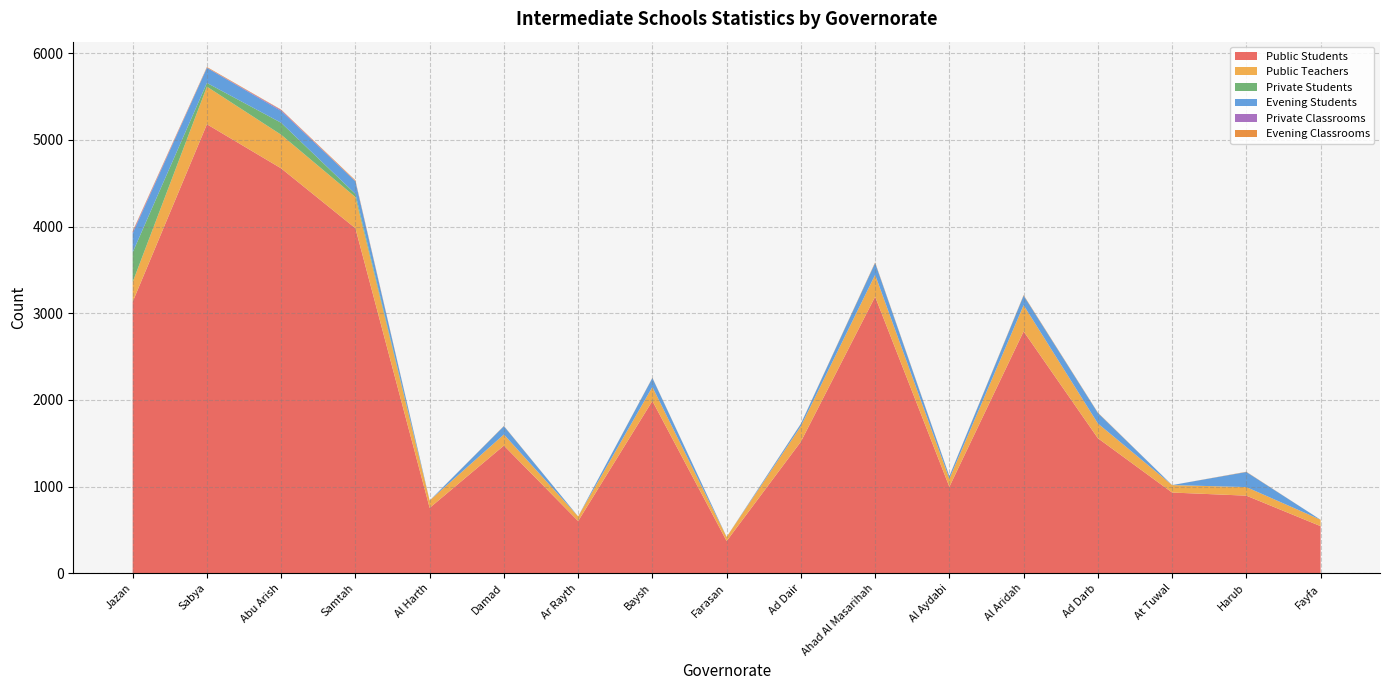

Reading left to right, what are all the values shown in this chart?

Public Students: 3132	5181	4672	3981	754	1473	602	1988	371	1518	3191	997	2791	1558	931	895	543
Public Teachers: 228	434	388	360	85	128	54	162	48	179	253	93	302	170	86	99	74
Private Students: 343	43	138	36	0	0	0	0	0	0	0	0	0	0	0	0	0
Evening Students: 218	174	136	145	0	96	0	103	0	27	137	29	111	122	0	174	0
Private Classrooms: 16	3	11	3	0	0	0	0	0	0	0	0	0	0	0	0	0
Evening Classrooms: 10	7	5	9	0	3	0	3	0	2	7	2	6	4	0	3	0